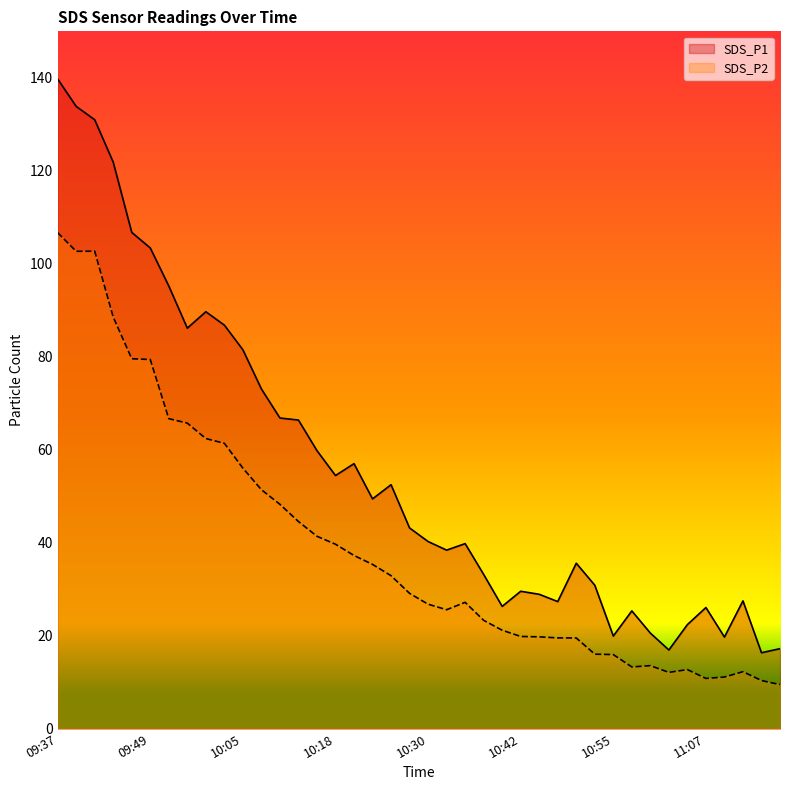

At which label is SDS_P1 closest to 78?

10:05